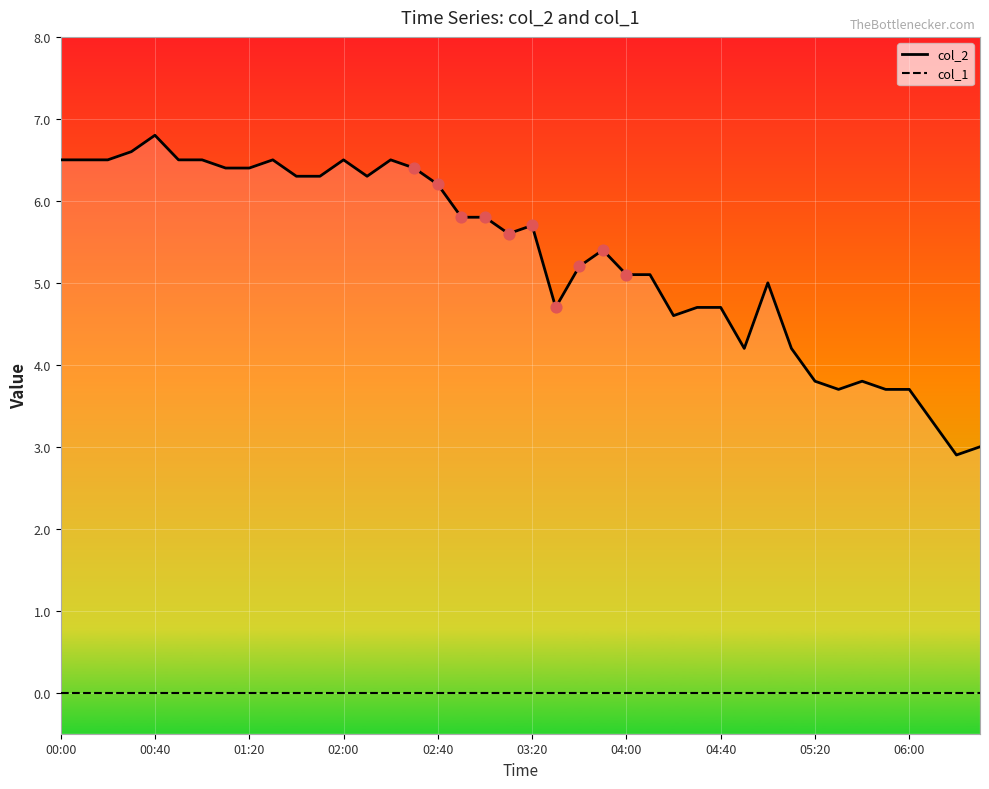

What are all the series names shown in the legend?

col_2, col_1